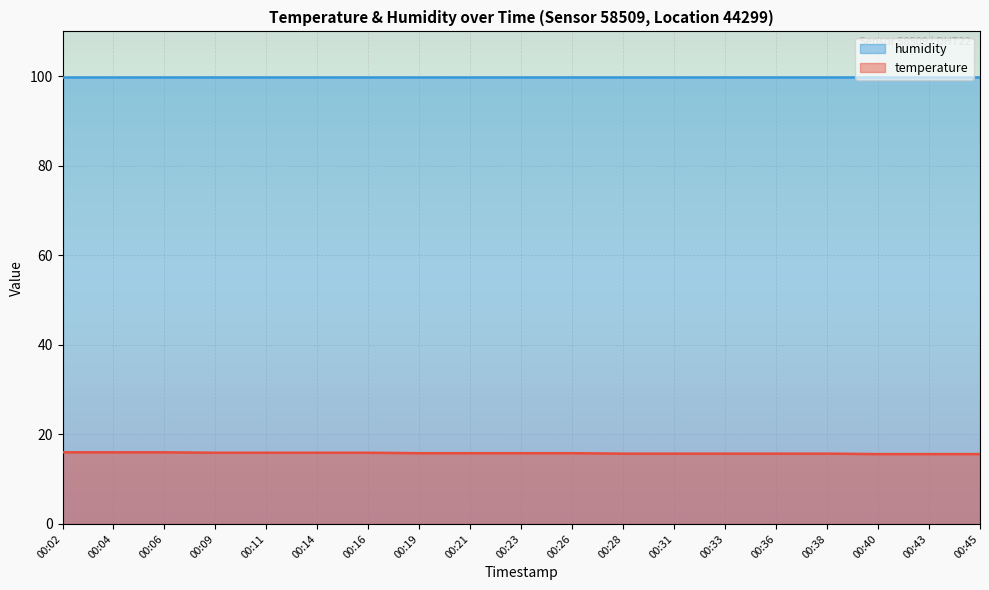

Rank the categories by value from lowest to highest.

00:40, 00:43, 00:45, 00:28, 00:31, 00:33, 00:36, 00:38, 00:19, 00:21, 00:23, 00:26, 00:09, 00:11, 00:14, 00:16, 00:02, 00:04, 00:06